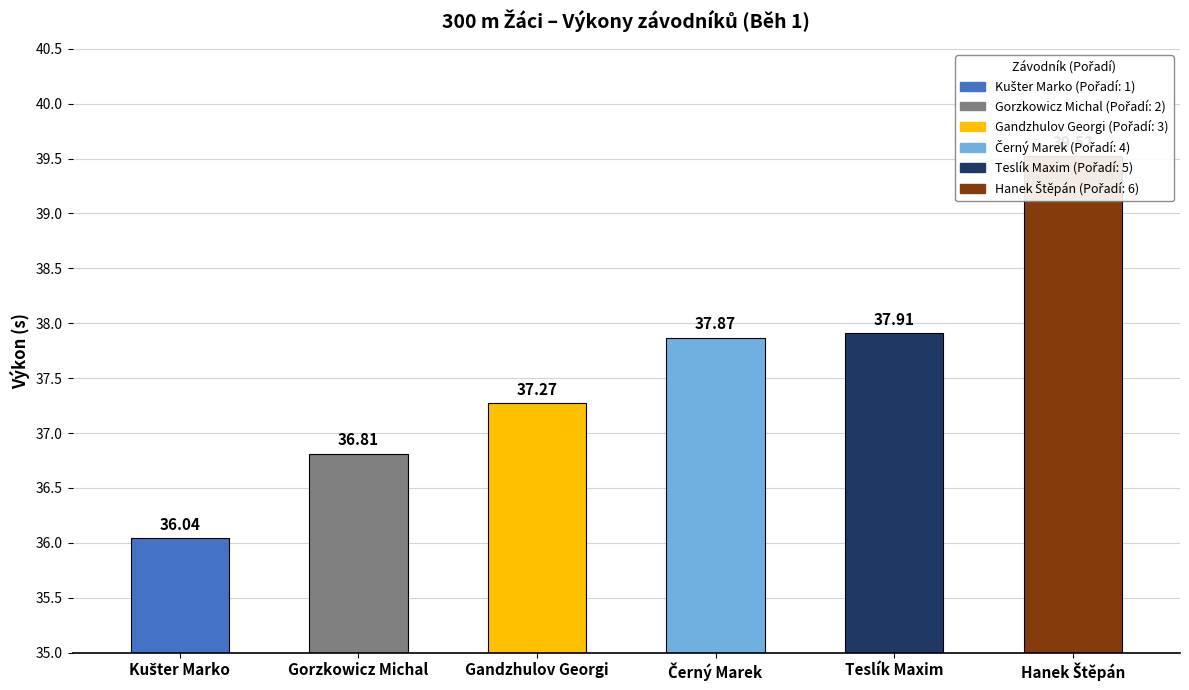

What is the sum of all values?

225.4